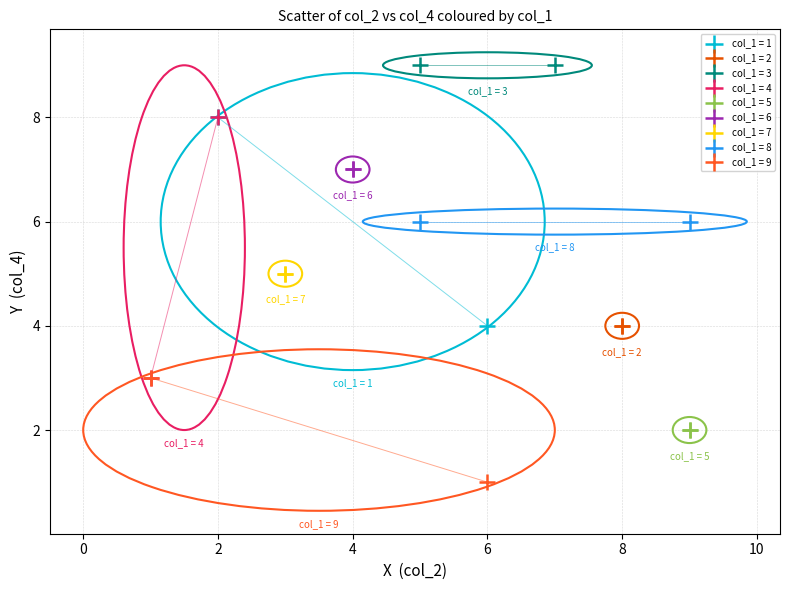

What are all the series names shown in the legend?

col_1 = 1, col_1 = 2, col_1 = 3, col_1 = 4, col_1 = 5, col_1 = 6, col_1 = 7, col_1 = 8, col_1 = 9